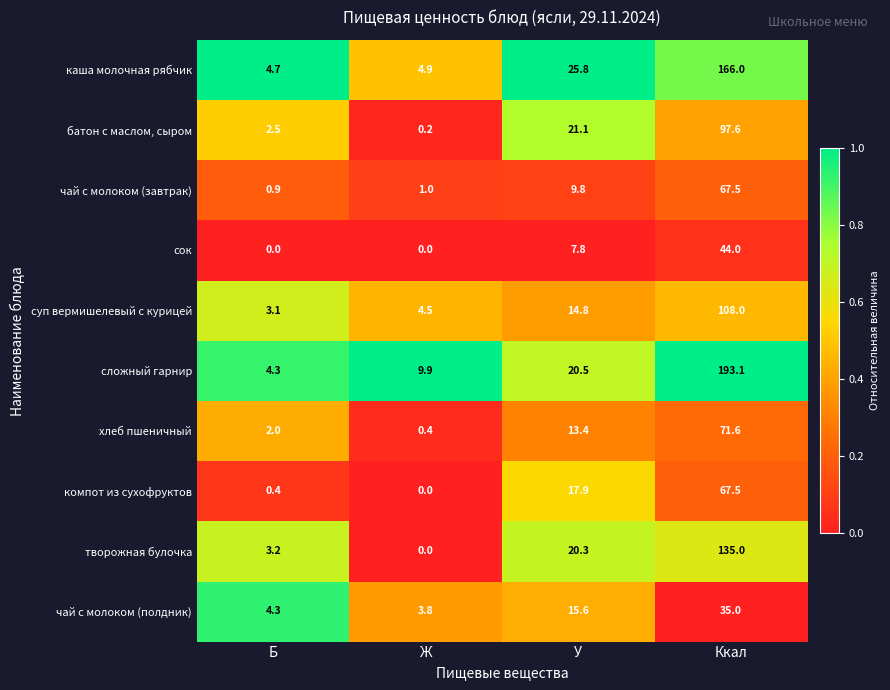

True or false: сок has a value of 7.8 at У.

True